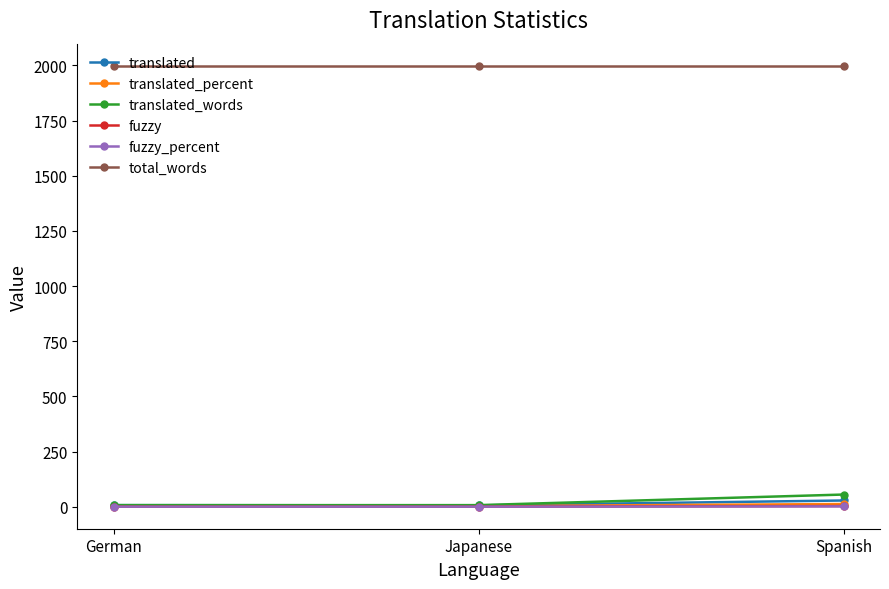

What is the label of the 3rd point from the right?

German